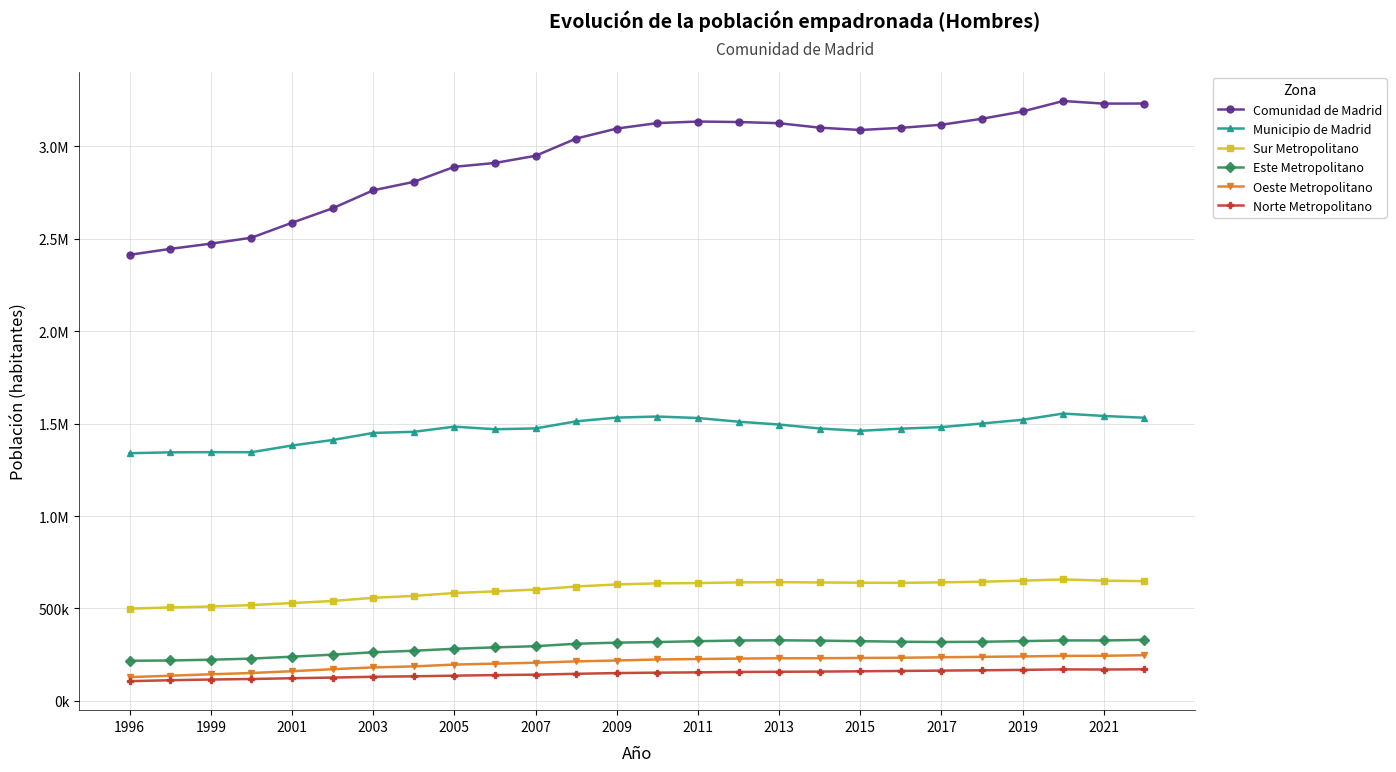

What are all the series names shown in the legend?

Comunidad de Madrid, Municipio de Madrid, Sur Metropolitano, Este Metropolitano, Oeste Metropolitano, Norte Metropolitano